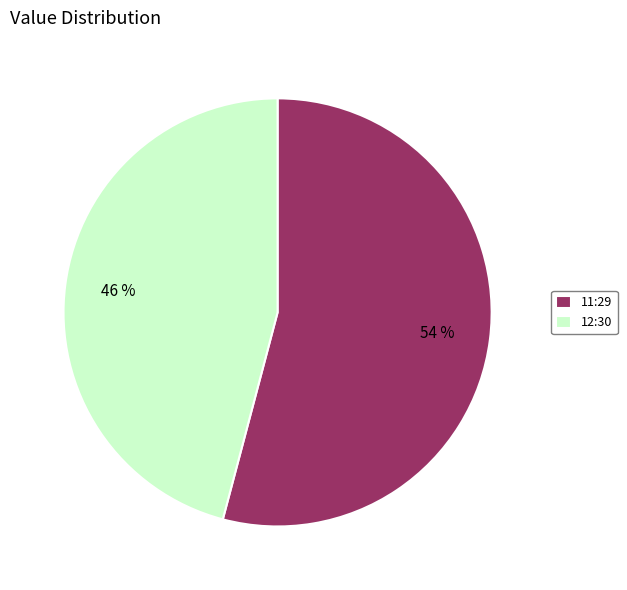

What percentage is the 12:30 slice, to the nearest percent?

46%